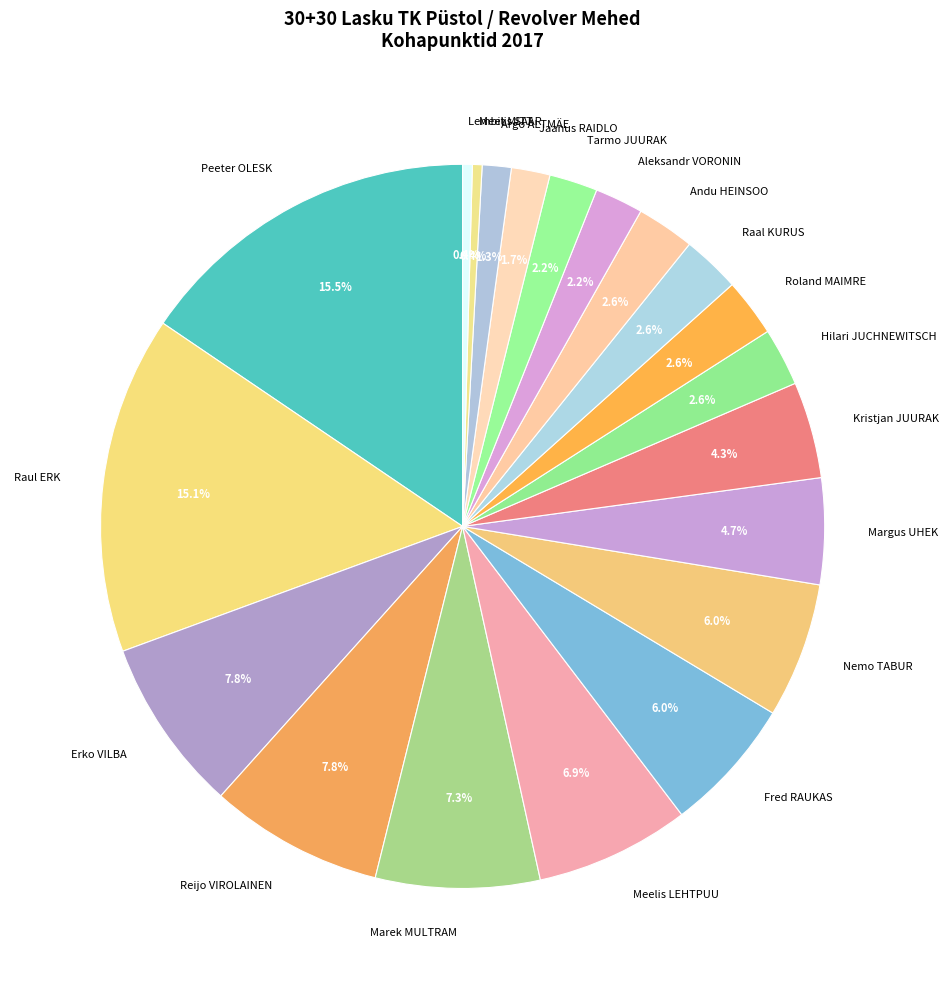

Does Hilari JUCHNEWITSCH account for over 50% of the chart?

No